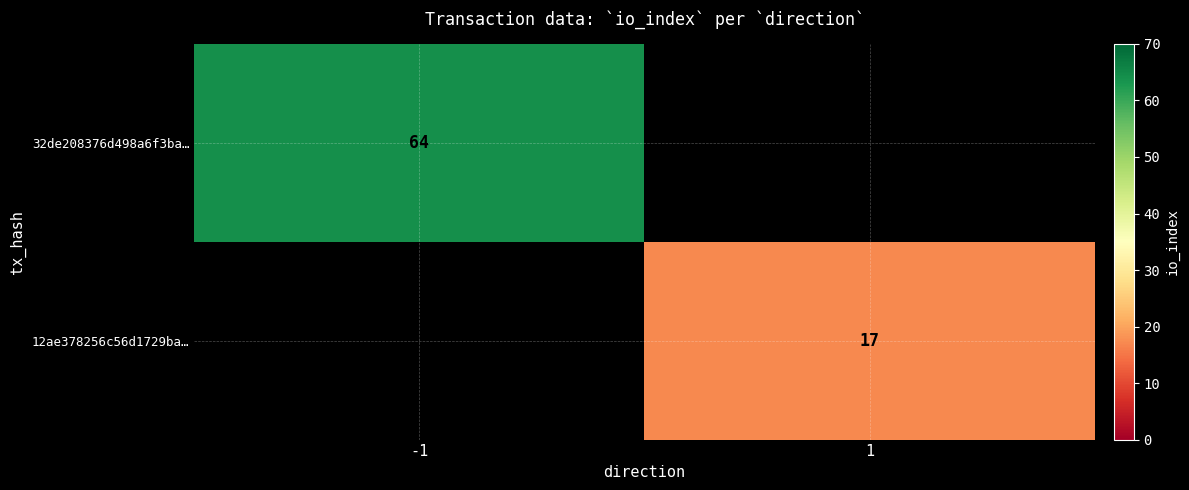

Is the value of 32de208376d498a6f3ba… at -1 greater than the value of 12ae378256c56d1729ba… at 1?

Yes